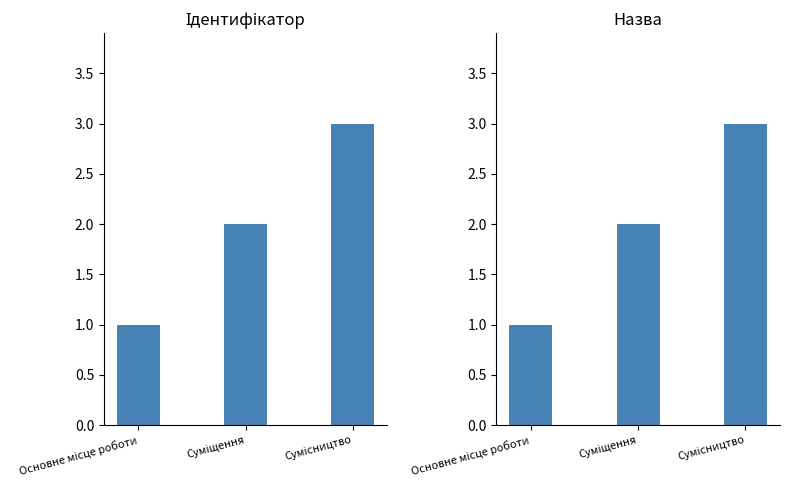

Is it true that the value at Суміщення is 0?

False